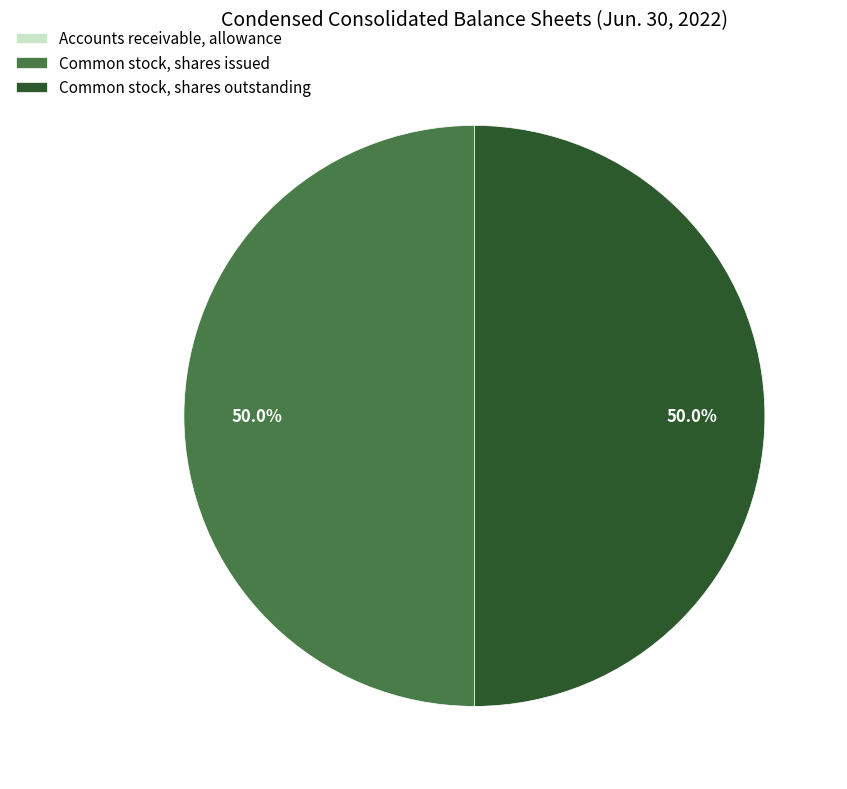

How much of the chart is everything except Common stock, shares outstanding?

50.0%